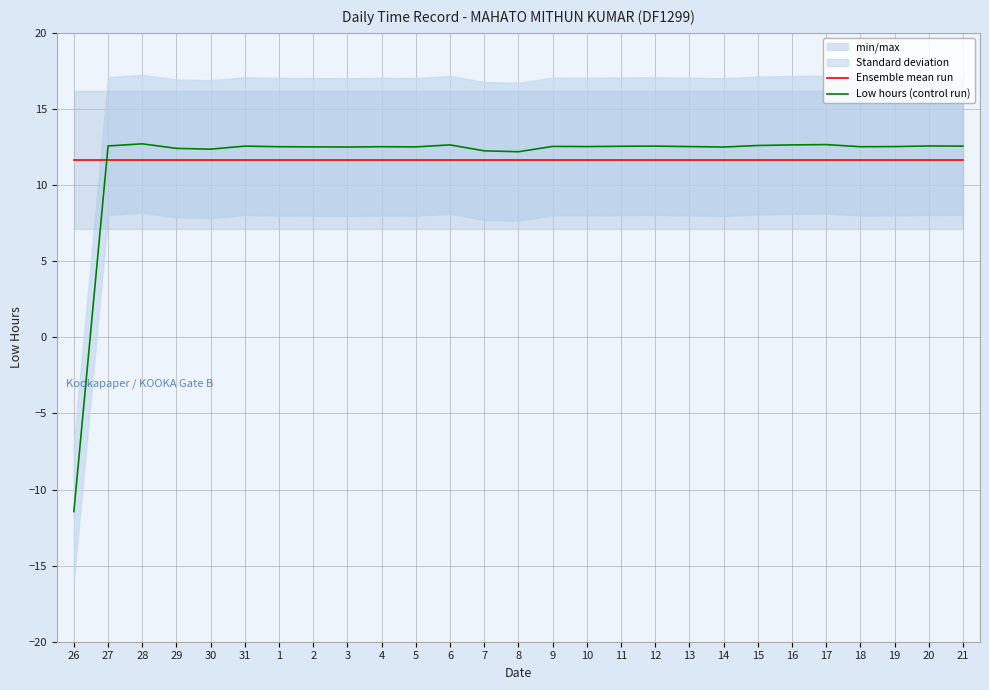

True or false: Low hours (control run) and Ensemble mean run intersect in this chart.

True